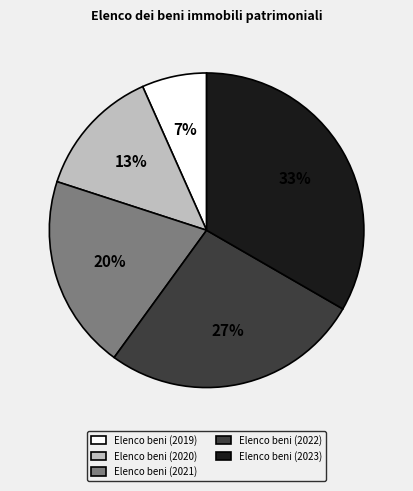

True or false: Elenco beni (2019) accounts for 1% of the total.

False